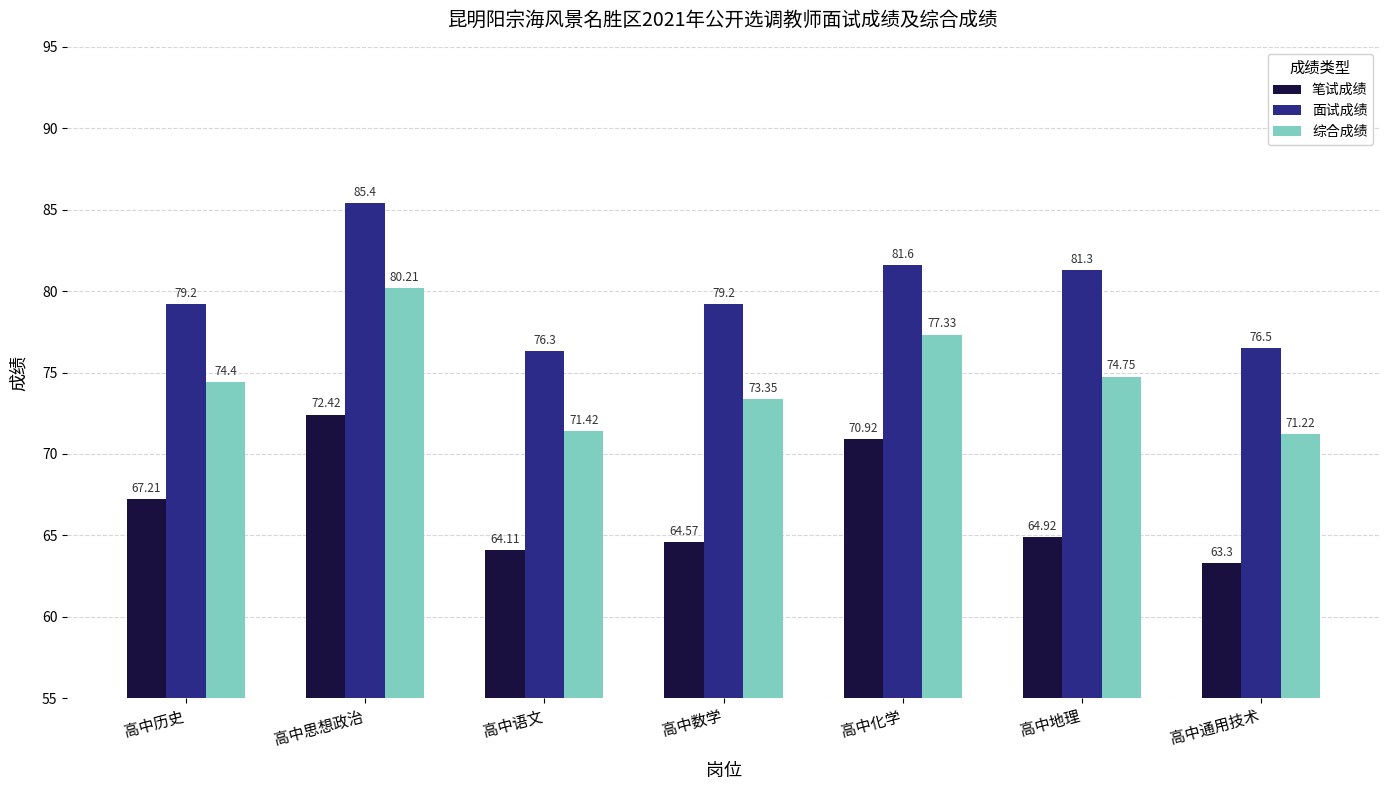

Where is 综合成绩 nearest to the value 75?

高中地理